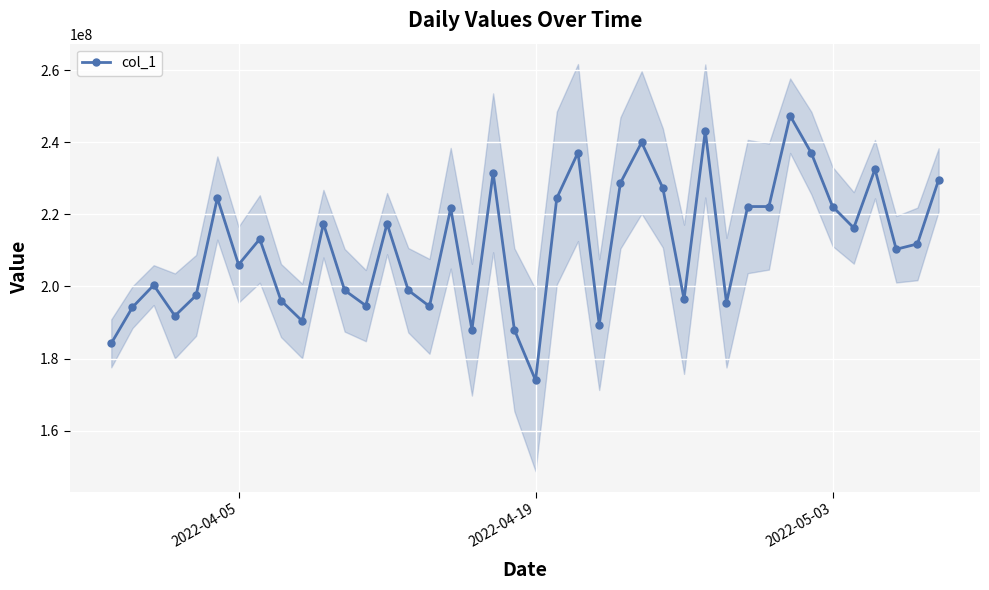

What is the lowest value of the col_1 series?

173986693.9